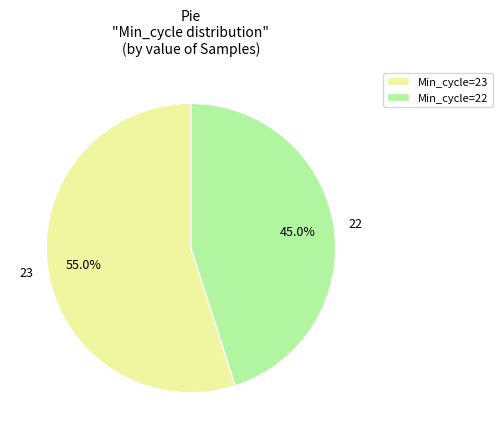

How many segments does this pie chart have?

2